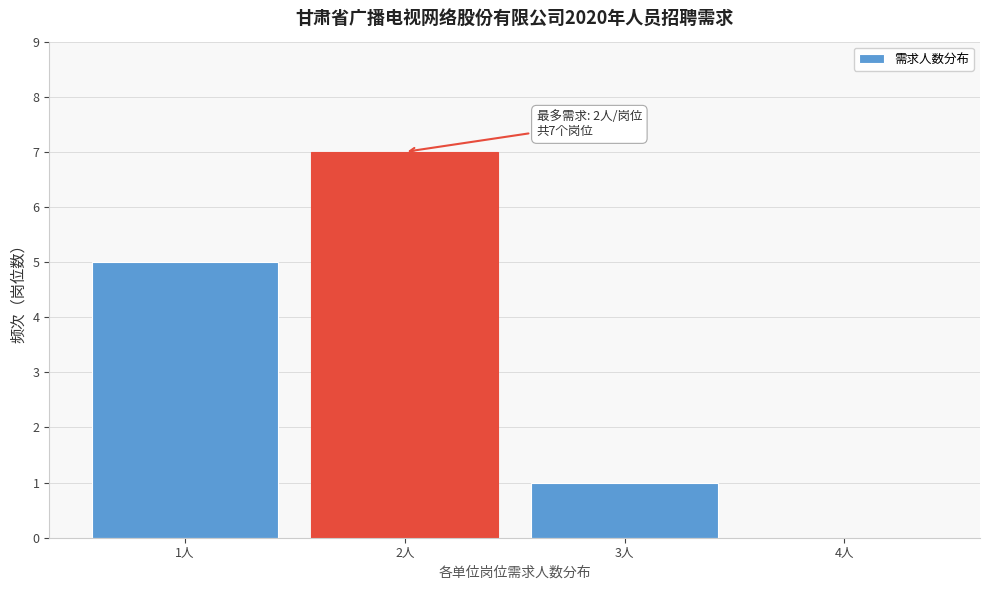

Reading right to left, extract all data points from this chart.

4人=0	3人=1	2人=7	1人=5